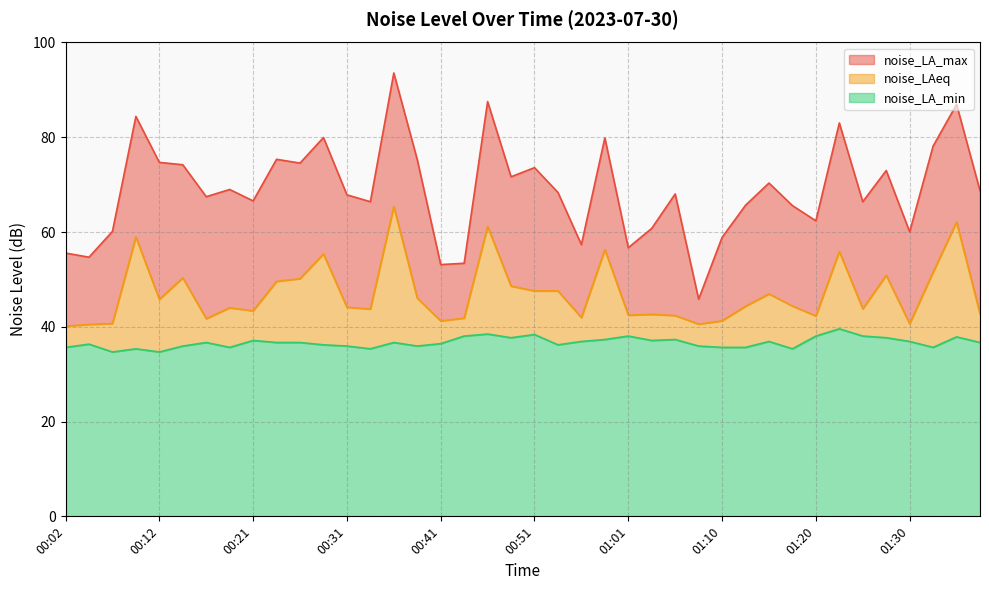

Which series changed the most between 00:26 and 00:48?

noise_LA_max